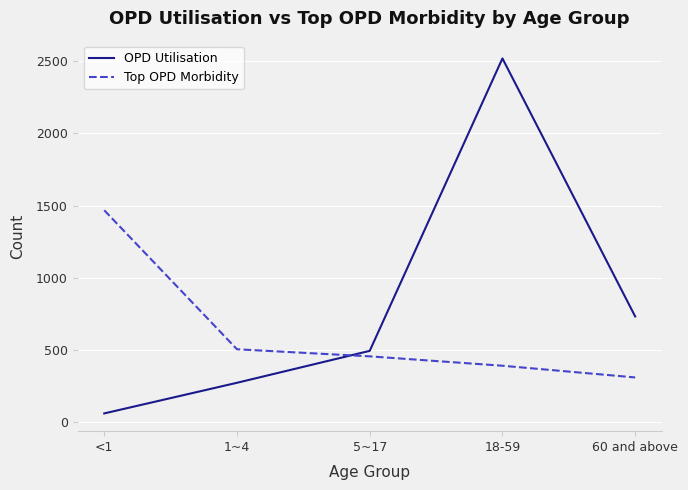

Reading left to right, what are all the values shown in this chart?

OPD Utilisation: <1=62	1~4=274	5~17=495	18-59=2519	60 and above=733
Top OPD Morbidity: <1=1468	1~4=506	5~17=457	18-59=392	60 and above=311